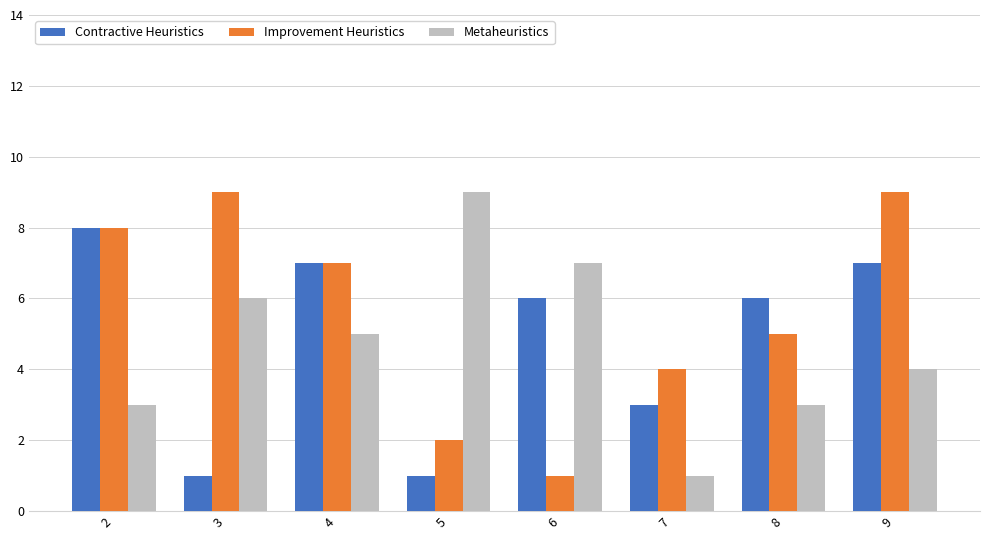

At which category is the sum across all series the highest?

9